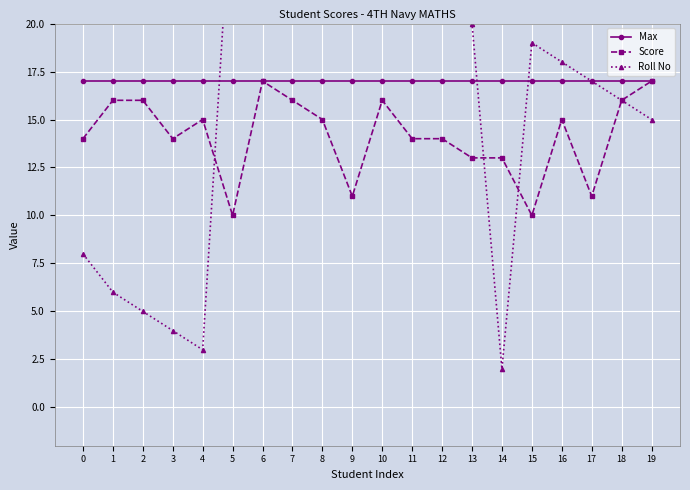

Which label corresponds to the largest value in the chart?

5